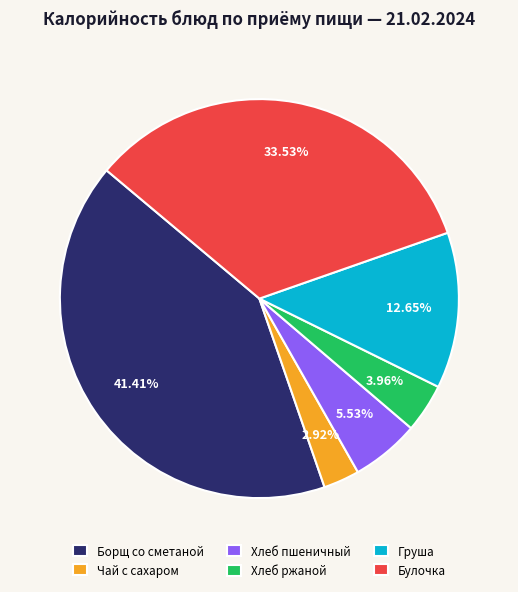

To the nearest percent, what percentage of the pie is Хлеб пшеничный?

6%